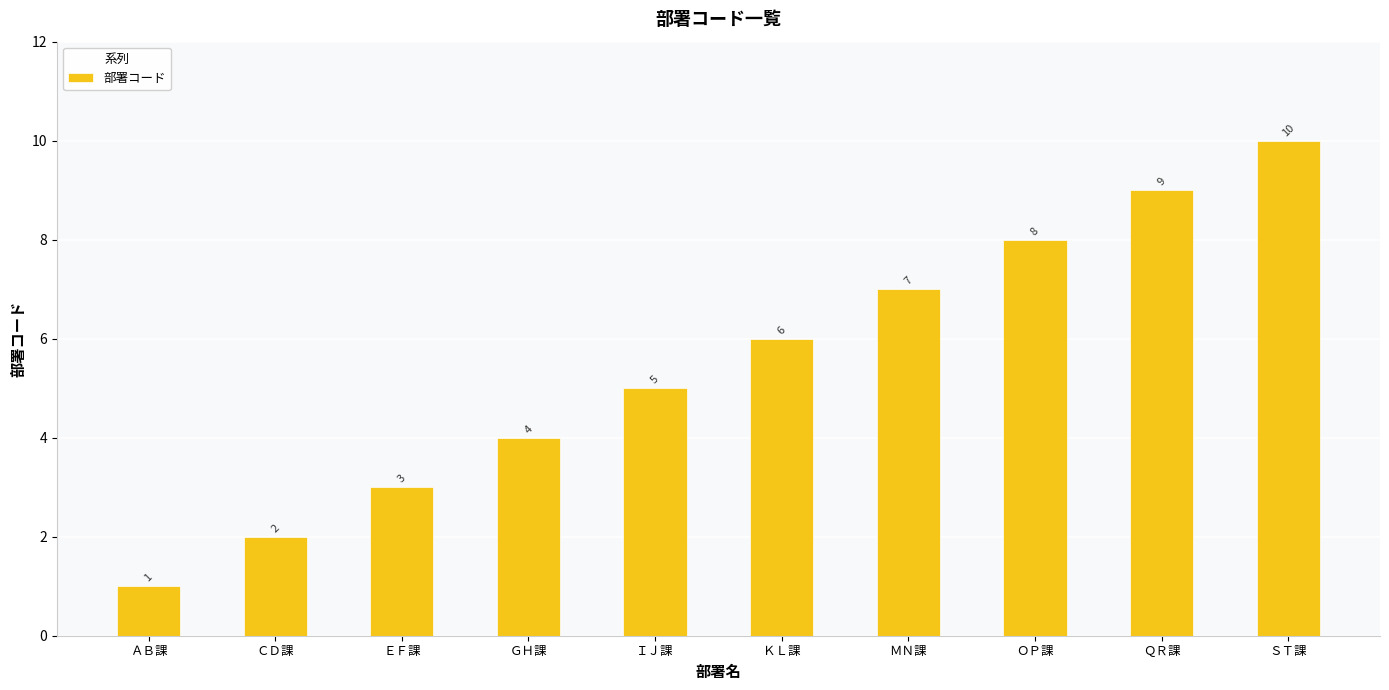

What is the greatest value displayed?

10